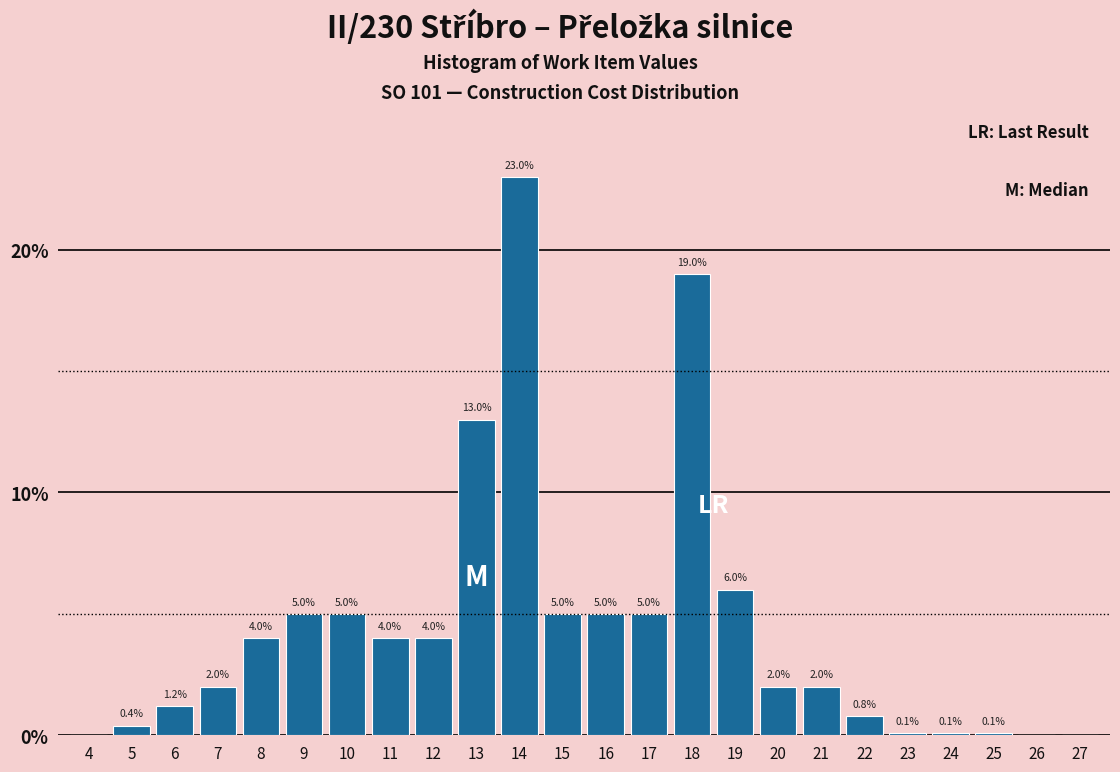

Reading left to right, extract all data points from this chart.

4=0.0	5=0.4	6=1.2	7=2.0	8=4.0	9=5.0	10=5.0	11=4.0	12=4.0	13=13.0	14=23.0	15=5.0	16=5.0	17=5.0	18=19.0	19=6.0	20=2.0	21=2.0	22=0.8	23=0.1	24=0.1	25=0.1	26=0.0	27=0.0